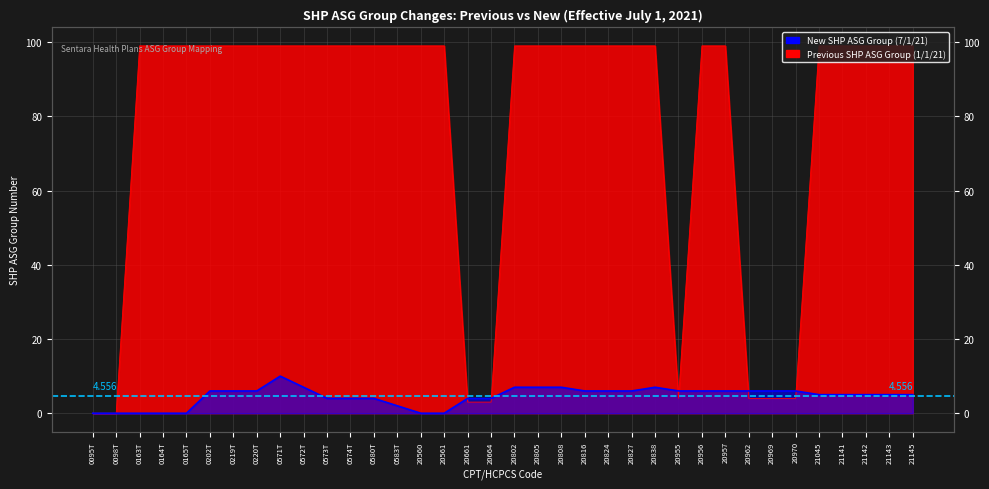

Reading left to right, list all the values displayed in this chart.

Previous SHP ASG Group (1/1/21): 0095T=0	0098T=0	0163T=99	0164T=99	0165T=99	0202T=99	0219T=99	0220T=99	0571T=99	0572T=99	0573T=99	0574T=99	0580T=99	0583T=99	20560=99	20561=99	20661=3	20664=3	20802=99	20805=99	20808=99	20816=99	20824=99	20827=99	20838=99	20955=4	20956=99	20957=99	20962=4	20969=4	20970=4	21045=99	21141=99	21142=99	21143=99	21145=99
New SHP ASG Group (7/1/21): 0095T=0	0098T=0	0163T=0	0164T=0	0165T=0	0202T=6	0219T=6	0220T=6	0571T=10	0572T=7	0573T=4	0574T=4	0580T=4	0583T=2	20560=0	20561=0	20661=4	20664=4	20802=7	20805=7	20808=7	20816=6	20824=6	20827=6	20838=7	20955=6	20956=6	20957=6	20962=6	20969=6	20970=6	21045=5	21141=5	21142=5	21143=5	21145=5